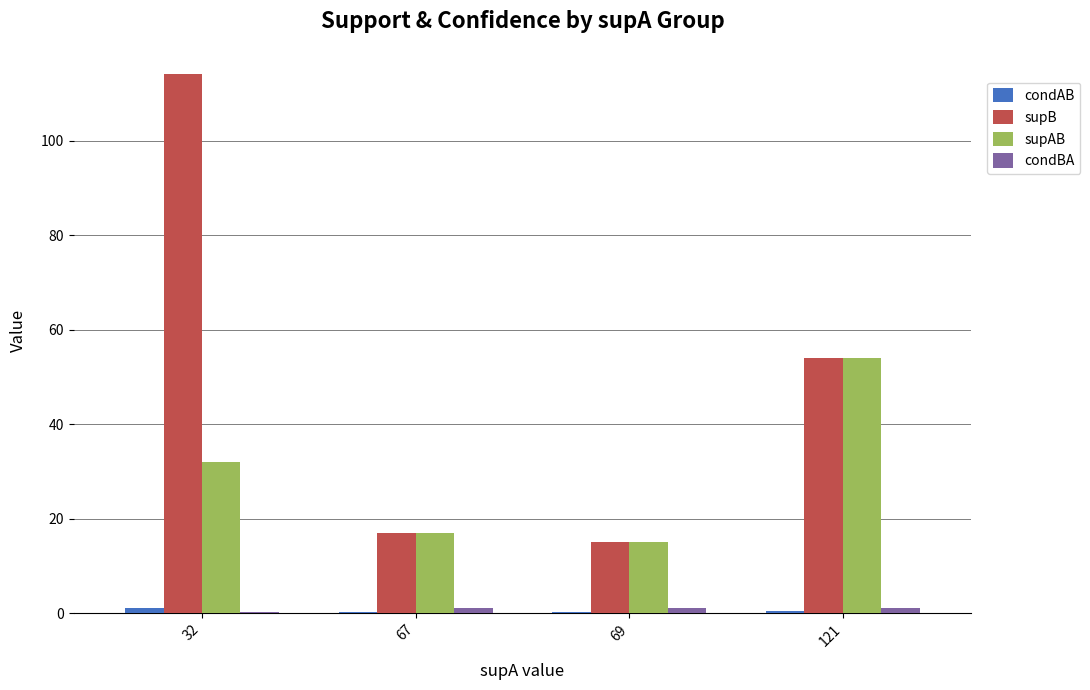

Which label corresponds to the largest value in the chart?

32